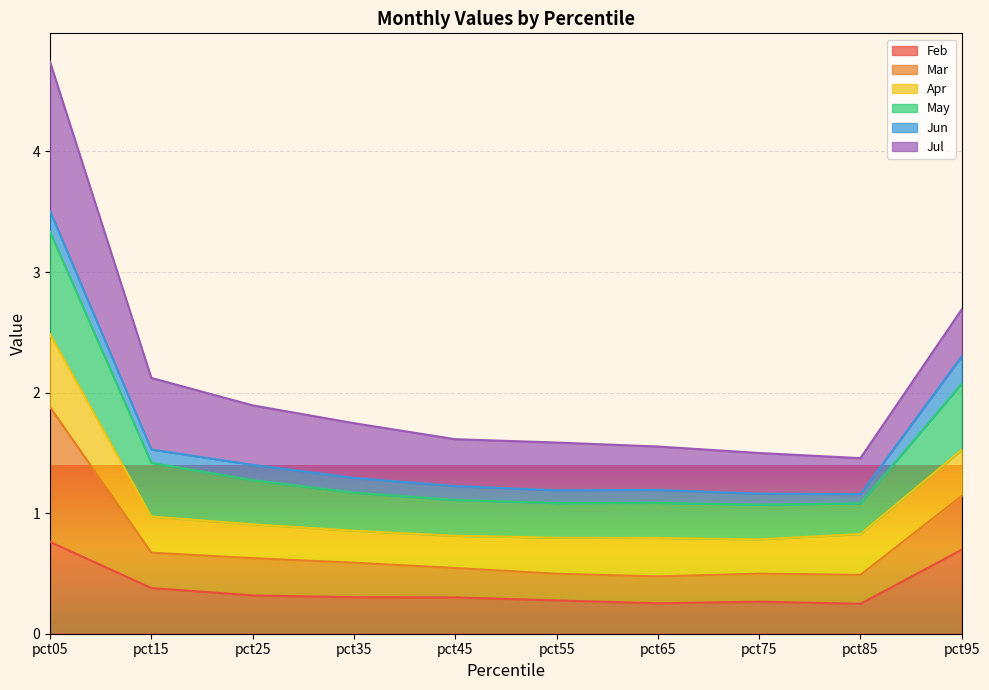

Which has a higher value, pct55 or pct75?

pct55